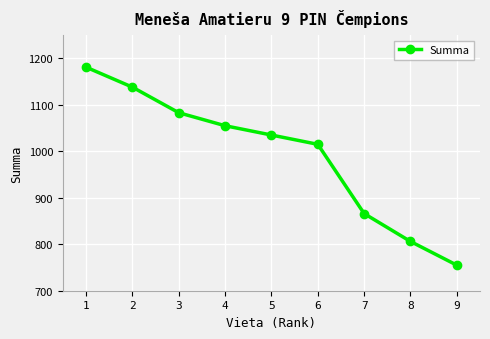

Read the value at 4.

1055